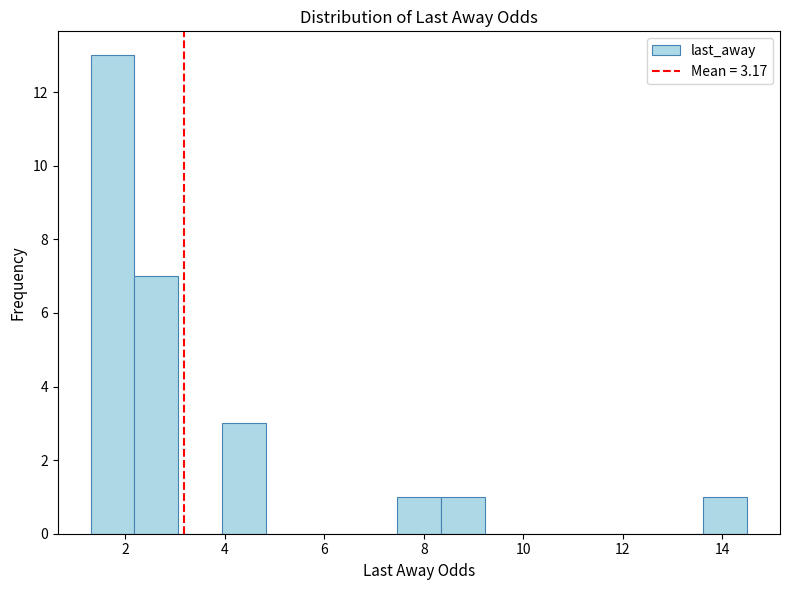

Over which range of the x-axis is the bar tallest?

1.30 to 2.18